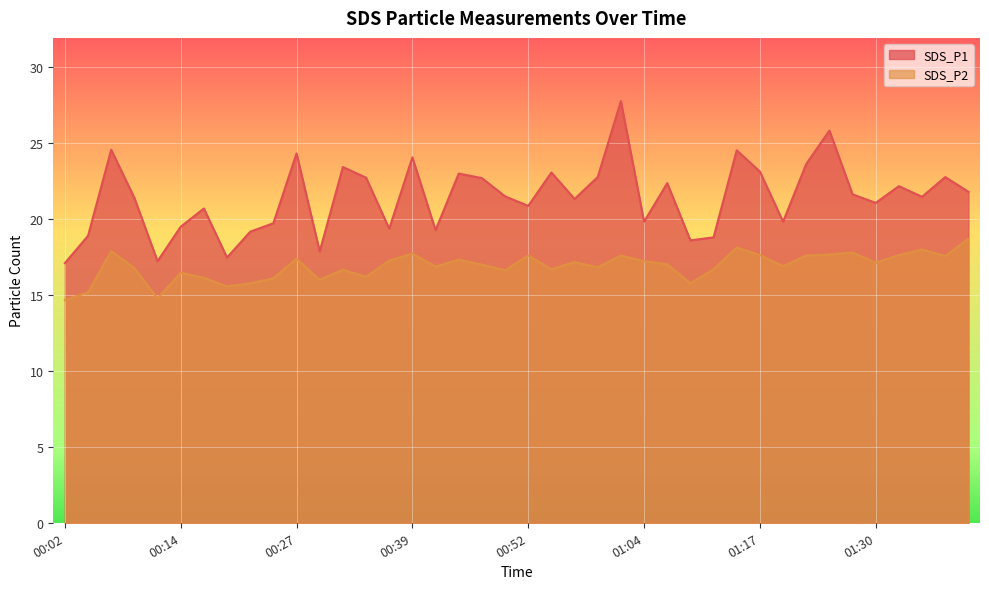

Rank the categories by SDS_P2 value from lowest to highest.

00:02, 00:12, 00:04, 00:19, 00:22, 01:10, 00:29, 00:24, 00:17, 00:34, 00:14, 00:49, 00:32, 00:54, 01:12, 00:09, 00:59, 00:42, 01:20, 00:47, 01:07, 01:30, 00:57, 01:04, 00:37, 00:44, 00:27, 01:37, 00:52, 01:02, 01:22, 01:17, 01:32, 01:25, 00:39, 01:27, 00:07, 01:35, 01:15, 01:40